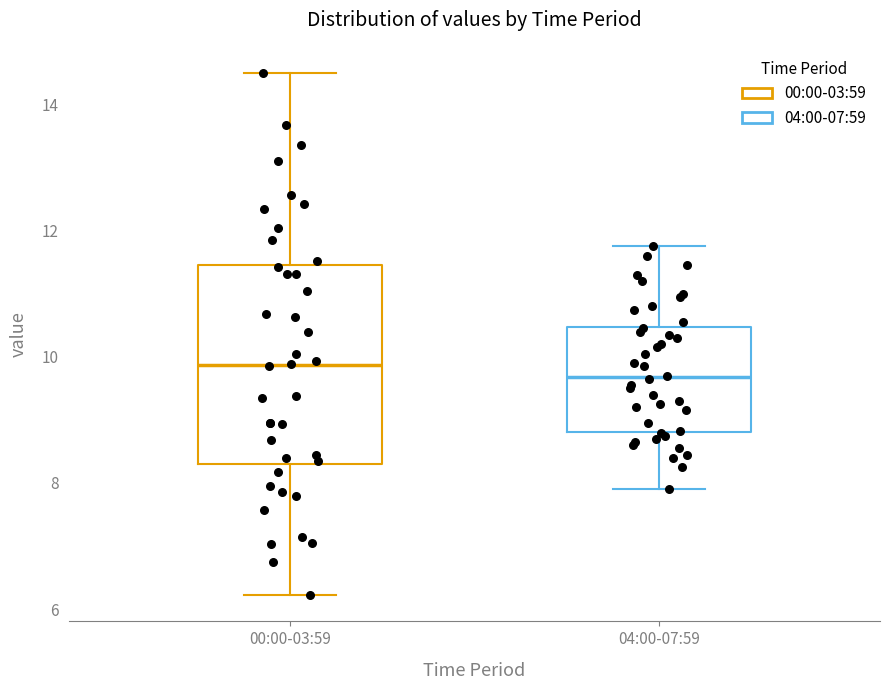

Where is the upper edge of the box for 04:00-07:59 on the y-axis? The values are not printed on the chart, so give them approximately, as read against the axis.

10.4